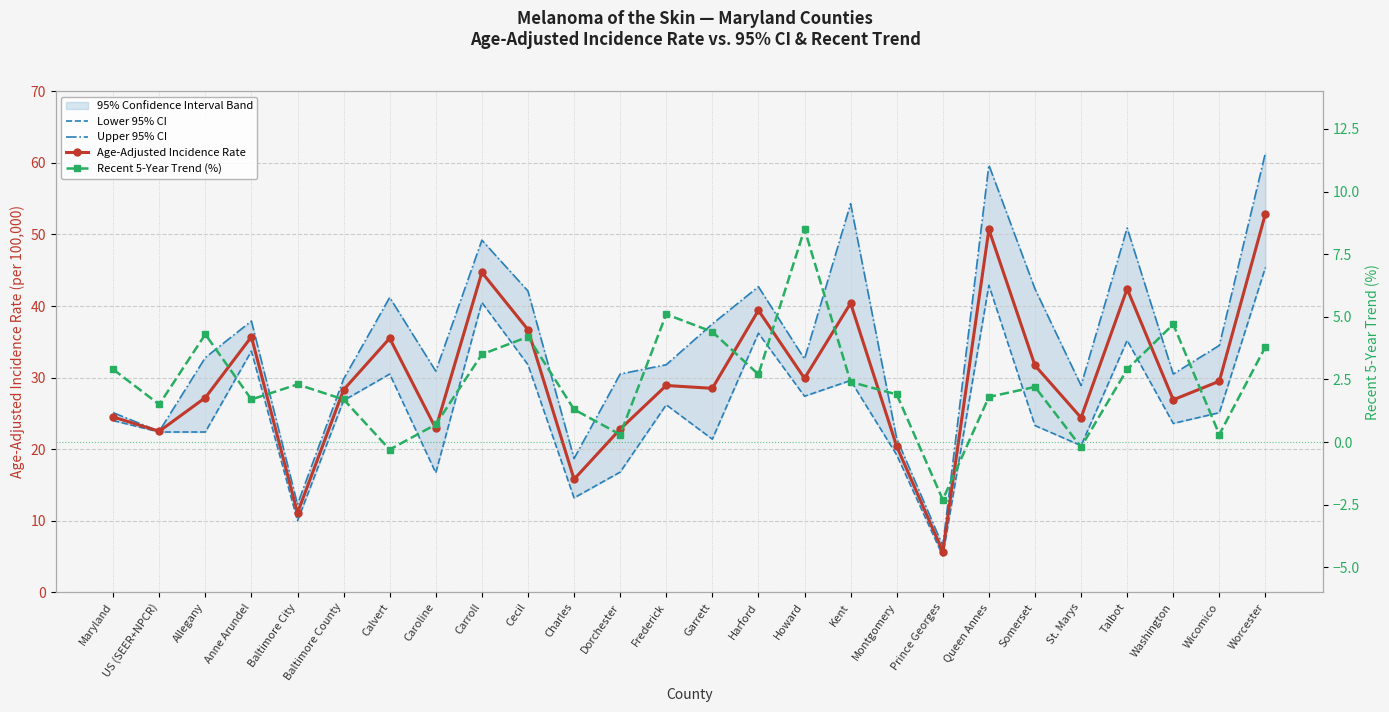

At which category is the sum across all series the highest?

Worcester